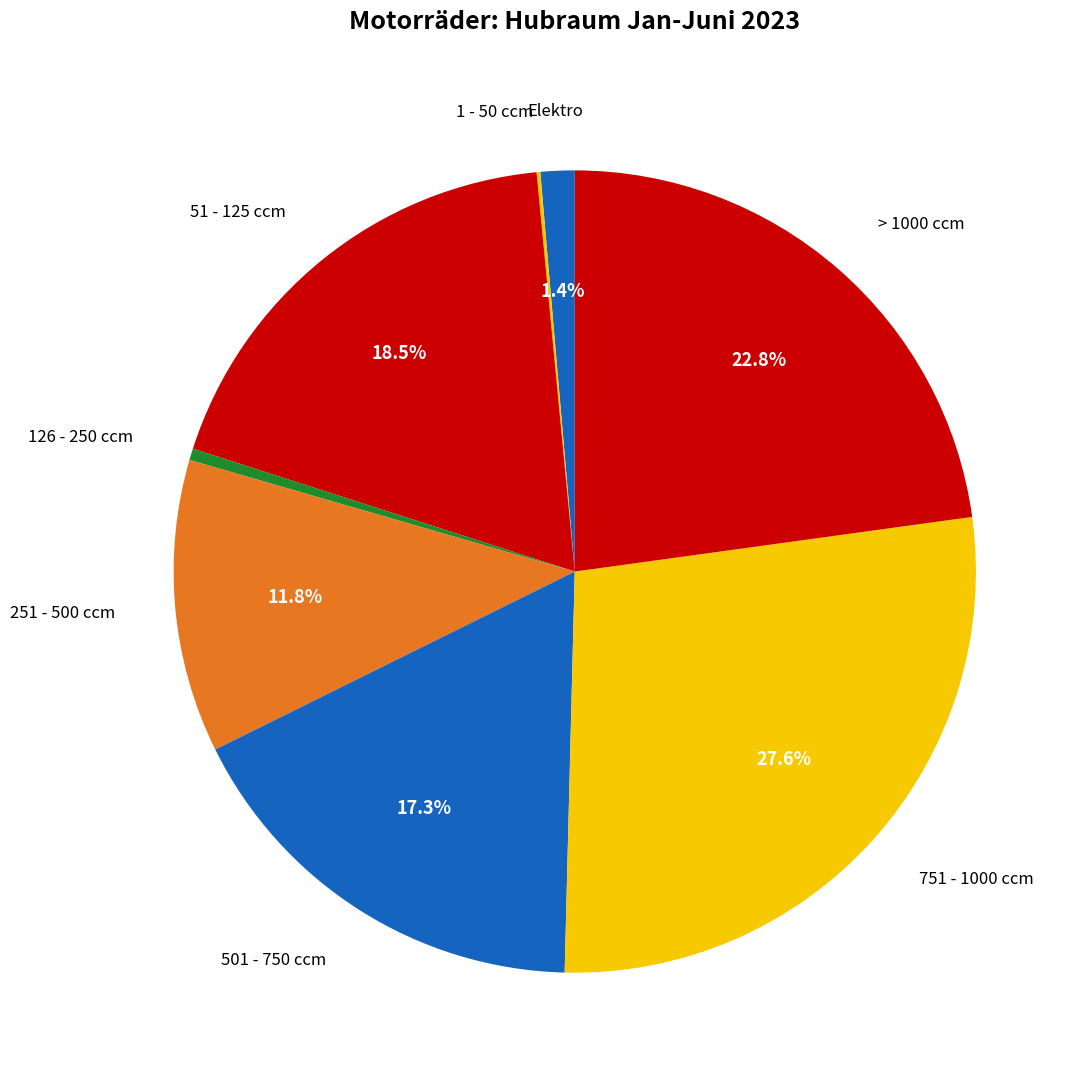

Which category has the smallest portion of the pie?

1 - 50 ccm